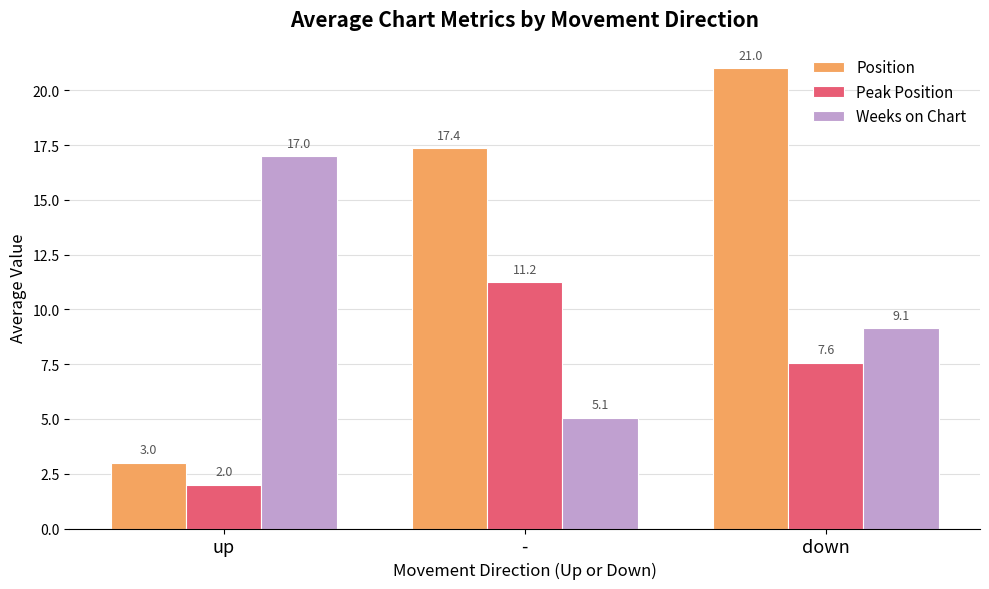

What is the average value of the Weeks on Chart series?

10.4